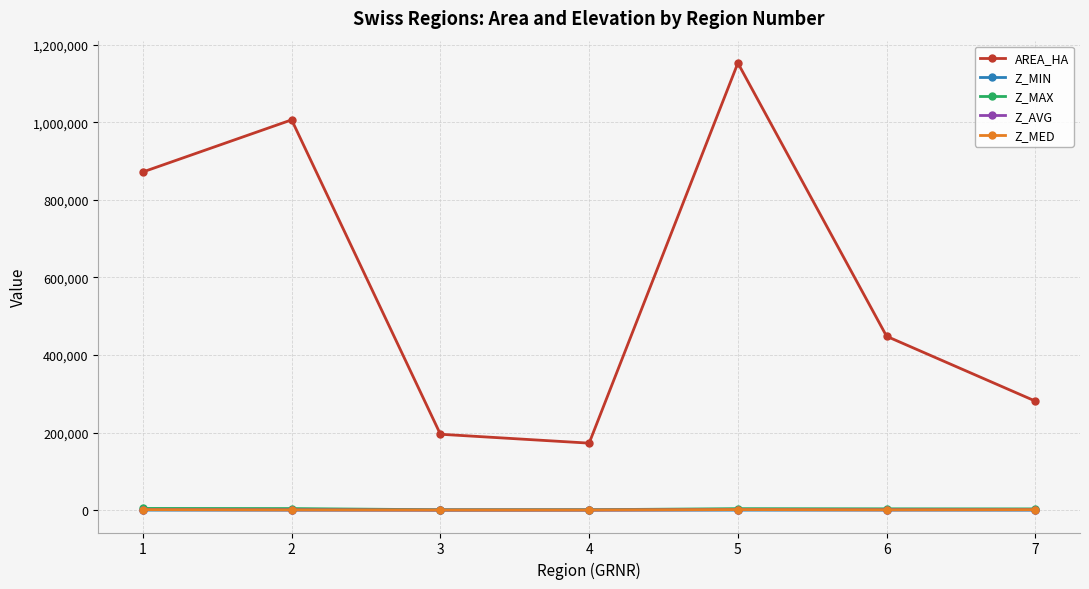

Between 1 and 4, which series saw the biggest shift?

AREA_HA